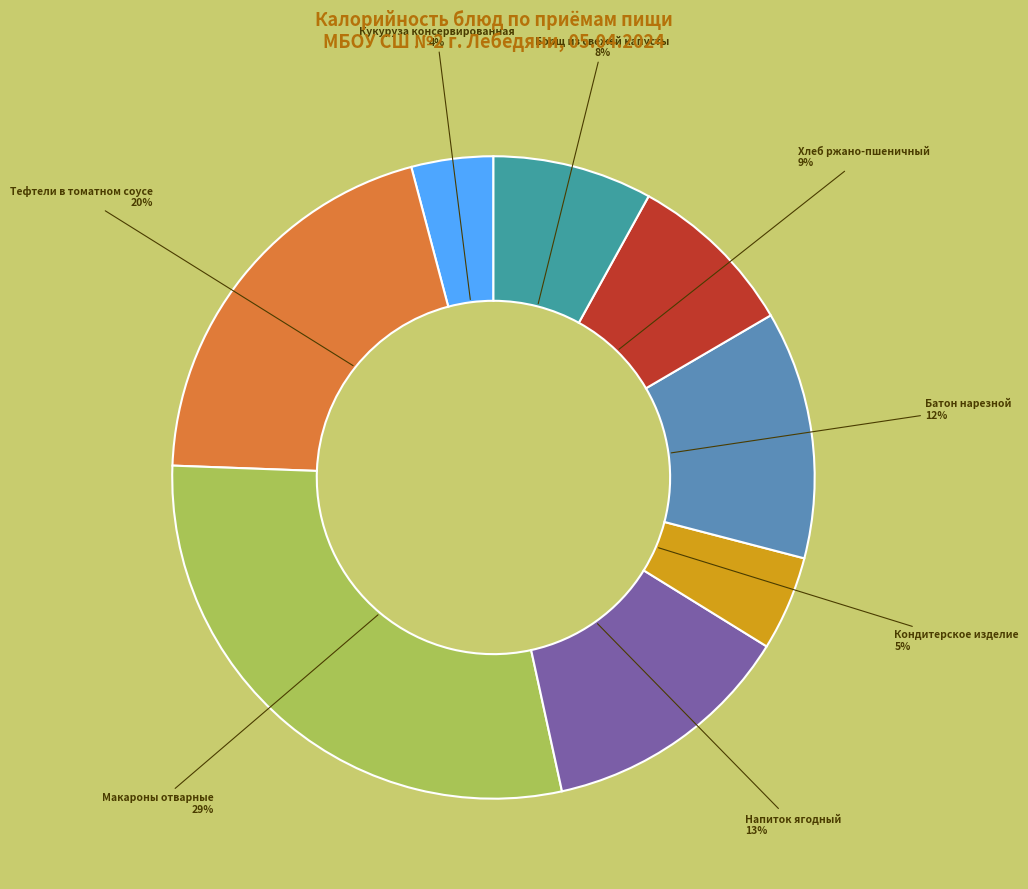

To the nearest percent, what is the difference between the largest and smallest slice percentages?

25%